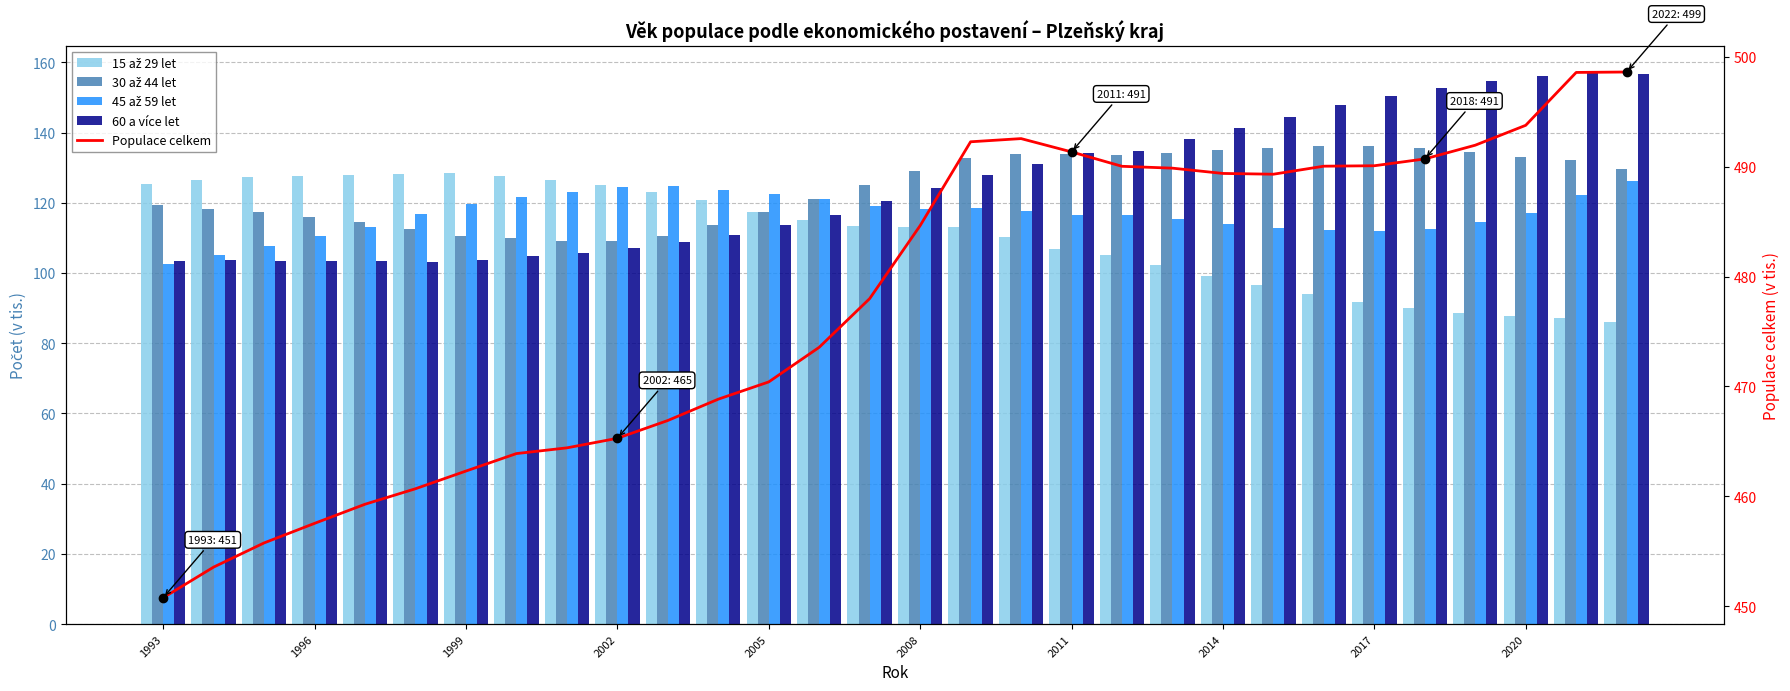

At how many categories does at least one series exceed 281?

30